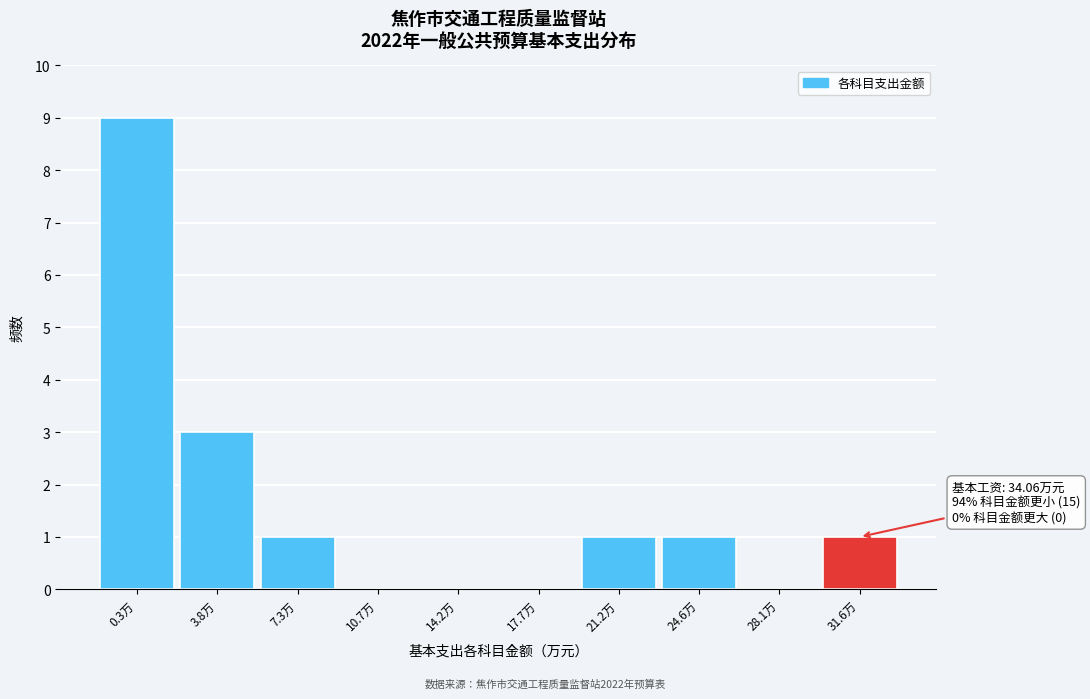

Reading right to left, transcribe all the data shown in this chart.

31.6万=1	28.1万=0	24.6万=1	21.2万=1	17.7万=0	14.2万=0	10.7万=0	7.3万=1	3.8万=3	0.3万=9